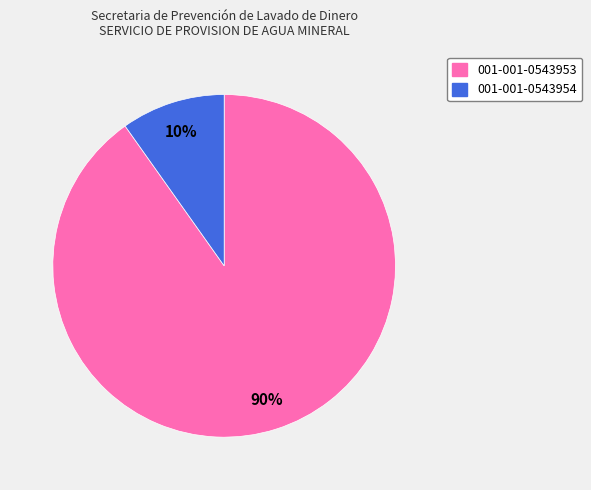

To the nearest percent, what is the difference between the 001-001-0543953 and 001-001-0543954 slice percentages?

80%